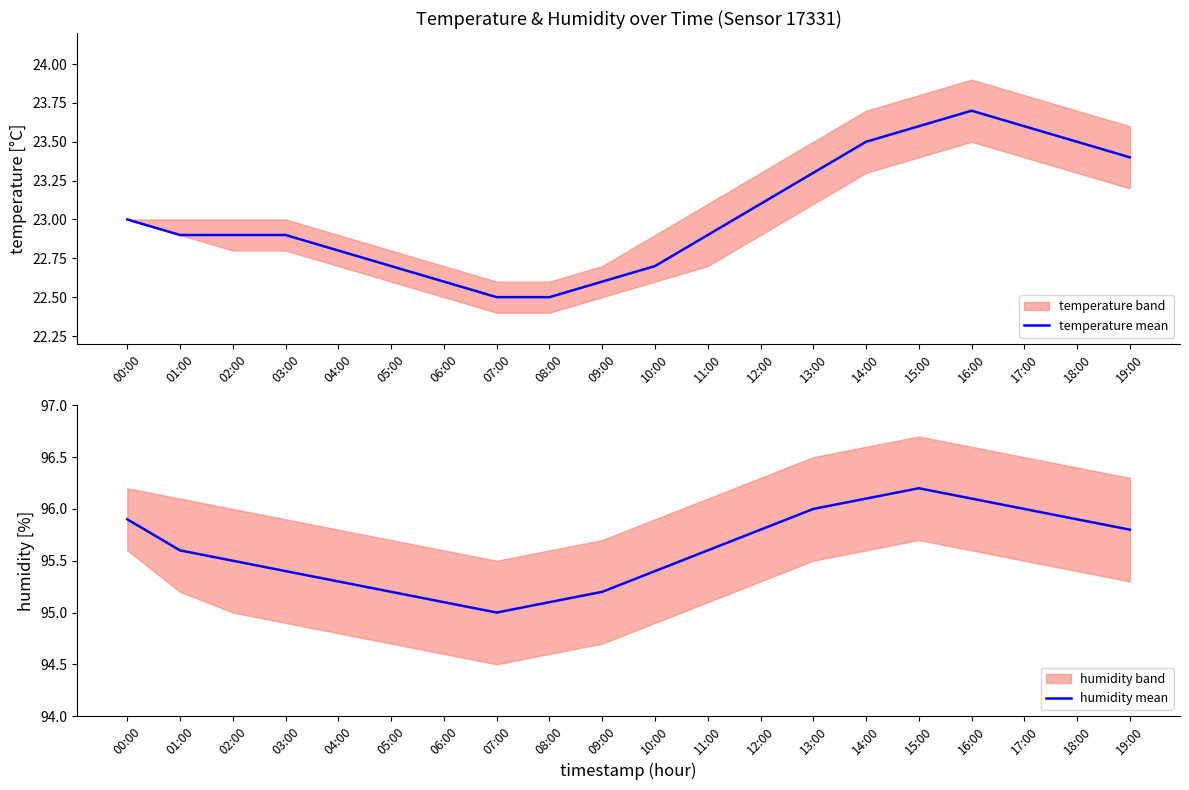

How many lines are shown in the chart?

2